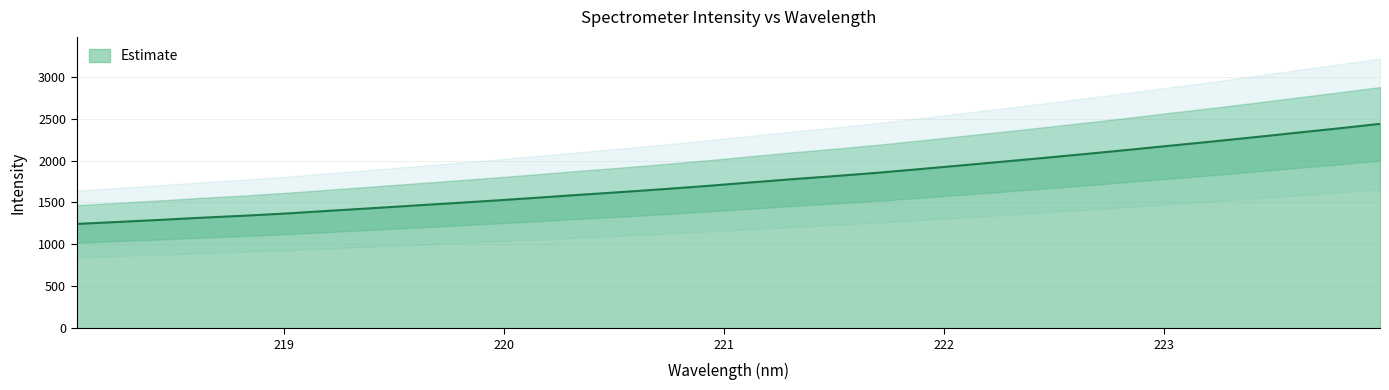

At which category does the chart reach its minimum across all series?

218.0596